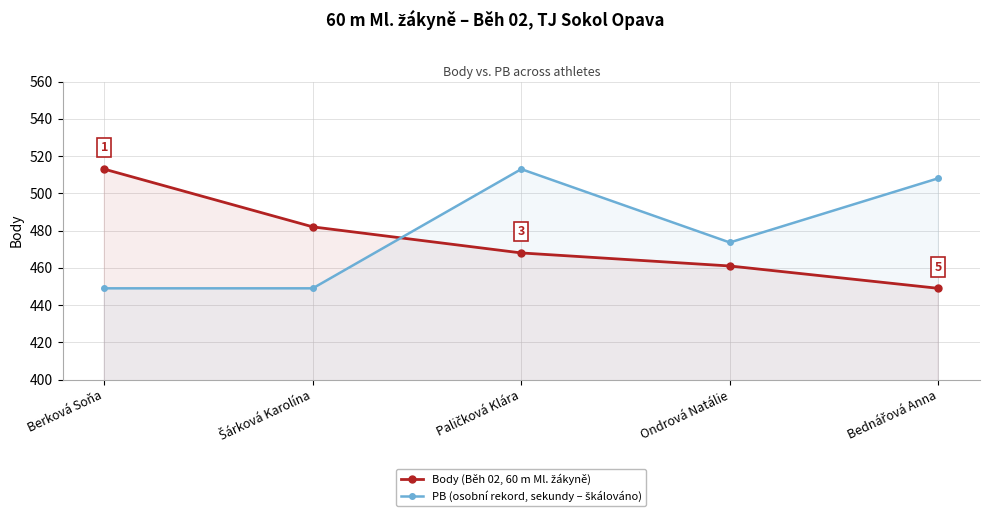

What is the spread (max minus min) of values at Ondrová Natálie?

12.6